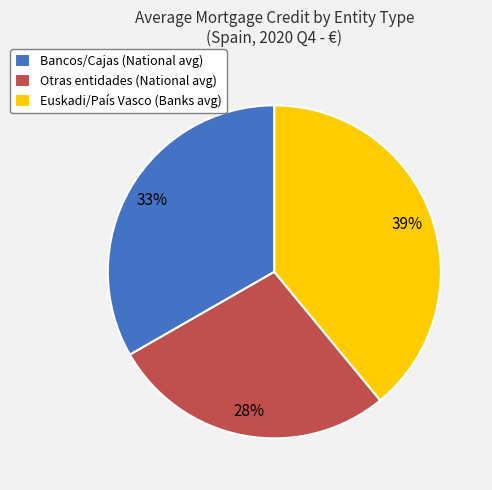

Which category has the biggest portion of the pie?

Euskadi/País Vasco (Banks avg)